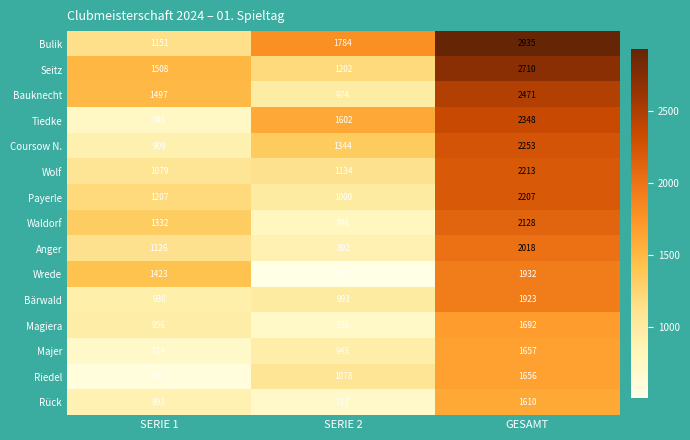

At how many categories does at least one series exceed 1455?

3